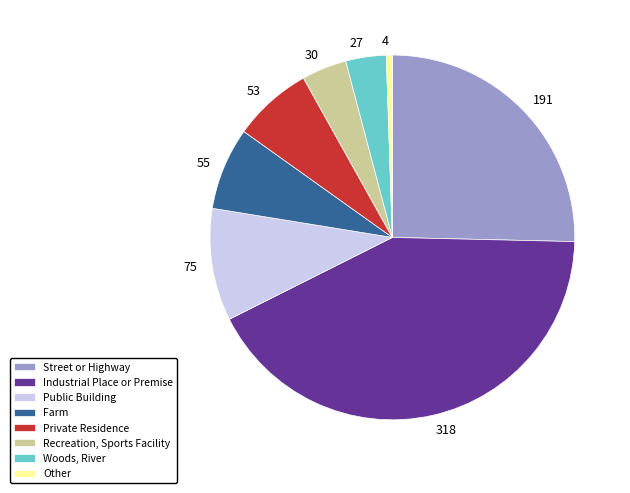

Is there any slice that represents more than half of the pie?

No